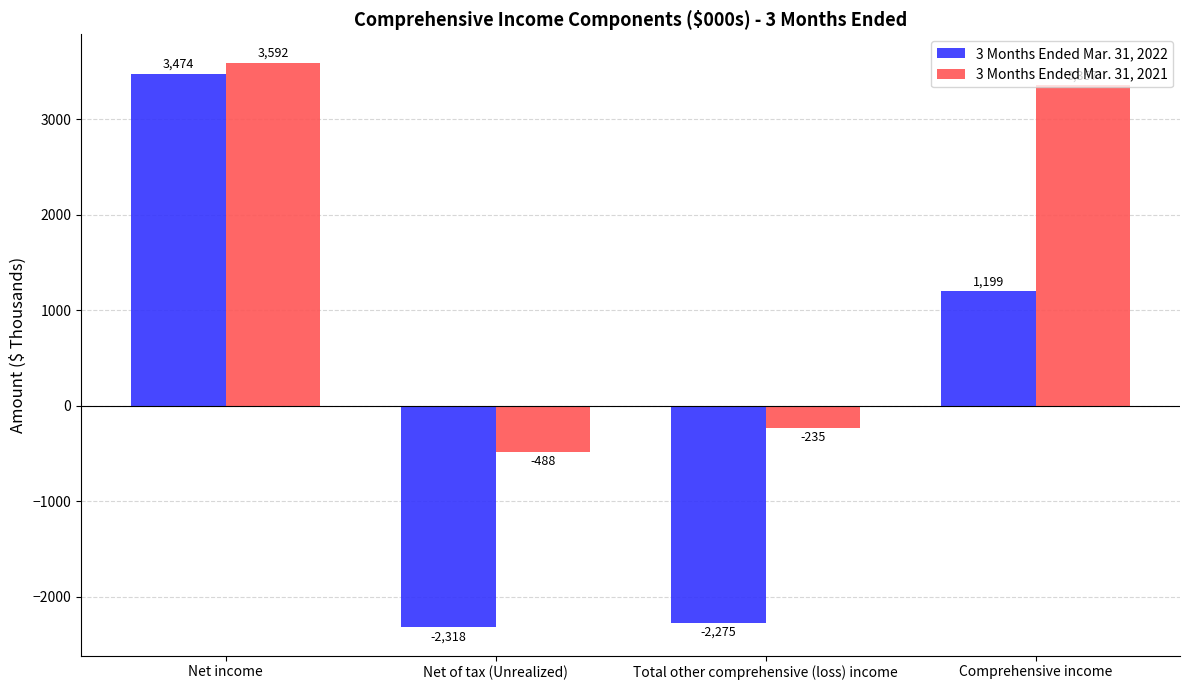

What is the difference between the 3 Months Ended Mar. 31, 2021 values at Net of tax (Unrealized) and Net income?

4080